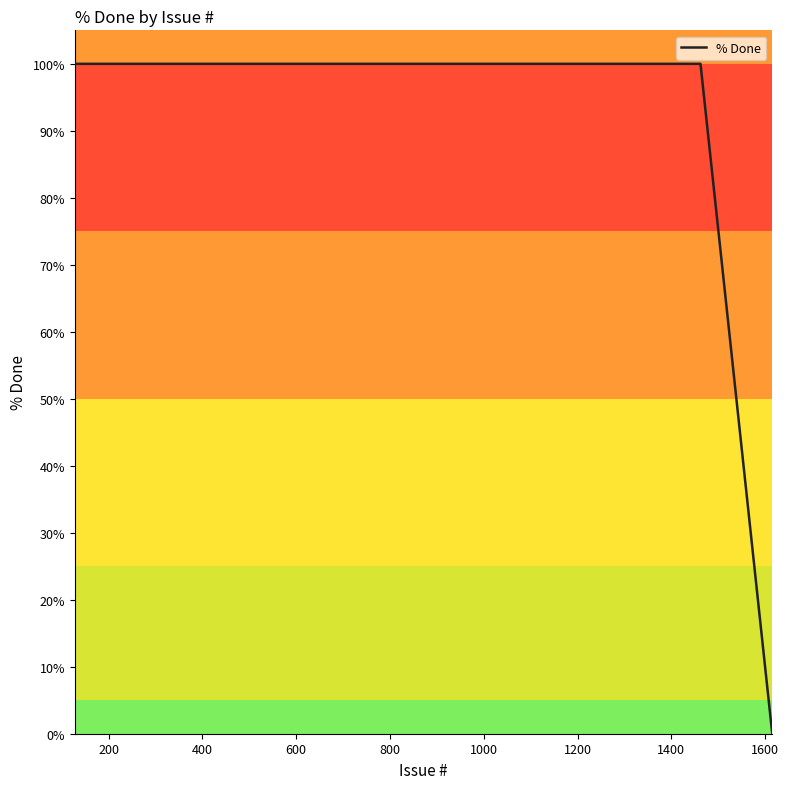

What is the greatest value displayed?

100